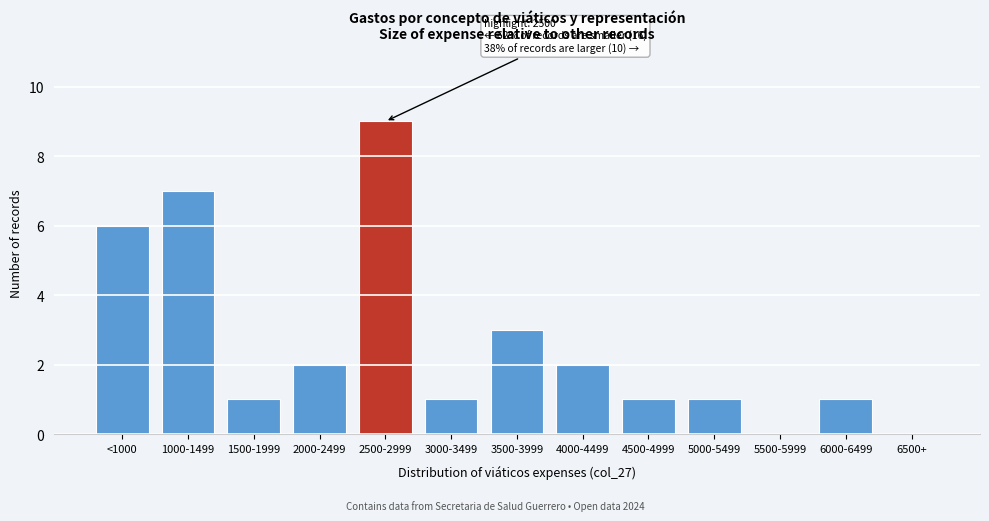

Reading left to right, extract all data points from this chart.

<1000=6	1000-1499=7	1500-1999=1	2000-2499=2	2500-2999=9	3000-3499=1	3500-3999=3	4000-4499=2	4500-4999=1	5000-5499=1	5500-5999=0	6000-6499=1	6500+=0